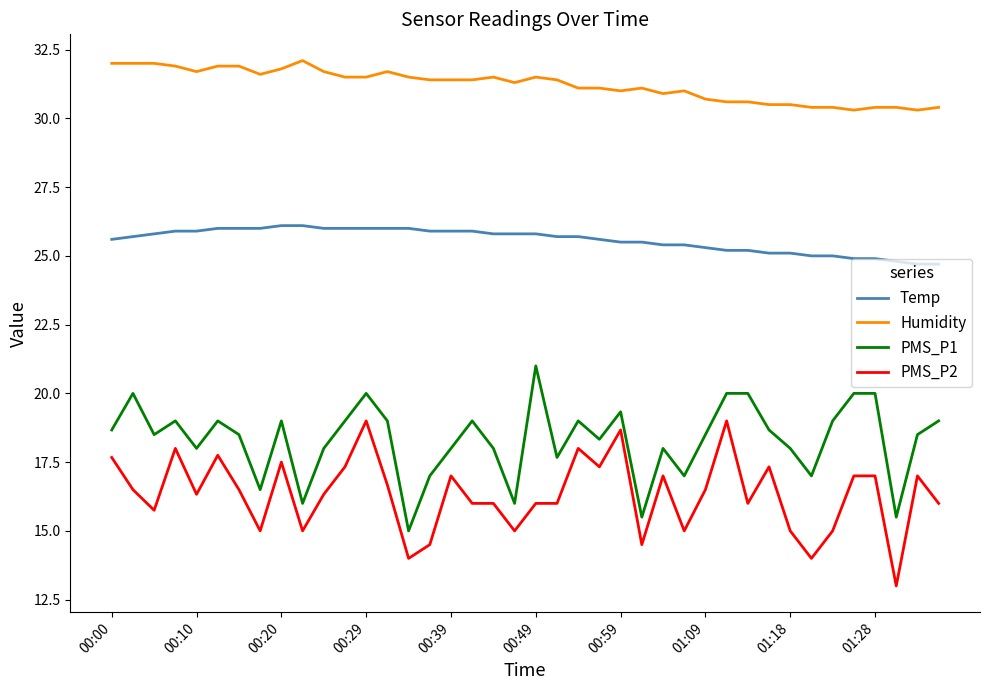

How many lines are shown in the chart?

4